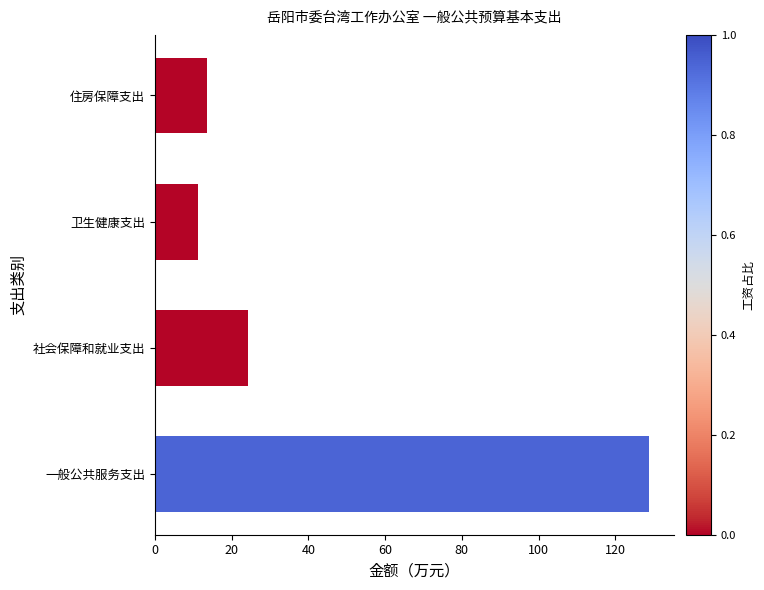

Reading left to right, what are all the values shown in this chart?

128.8	24.2	11.2	13.7